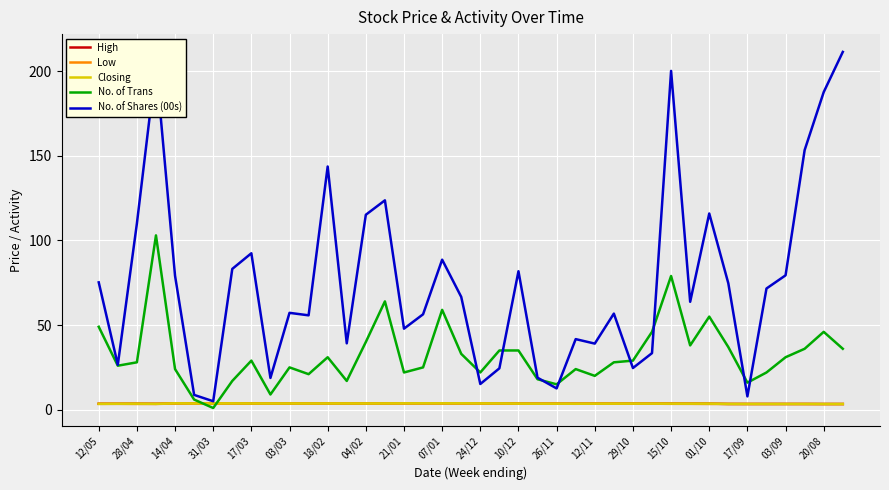

Which series has the widest spread of values?

No. of Shares (00s)